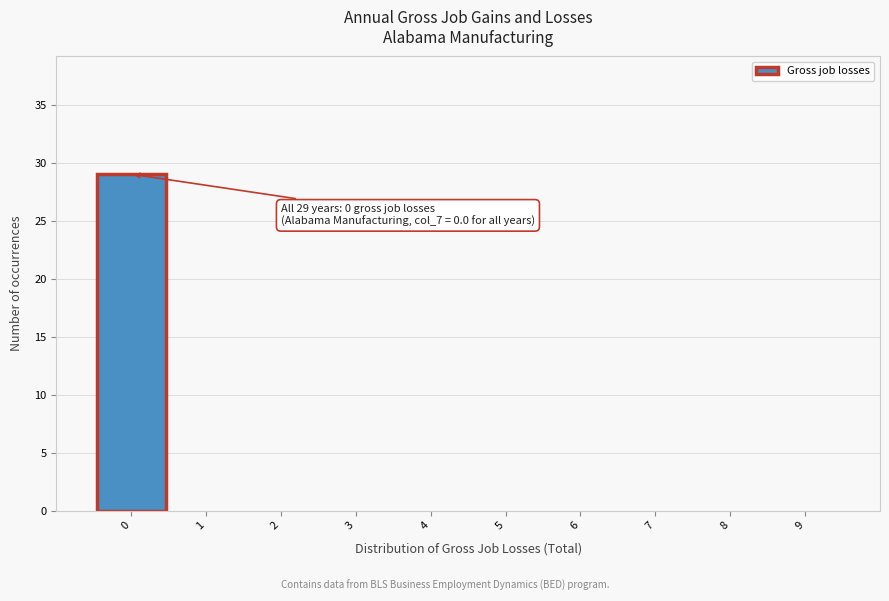

Which range on the x-axis has the tallest bar?

-0.5 to 0.5